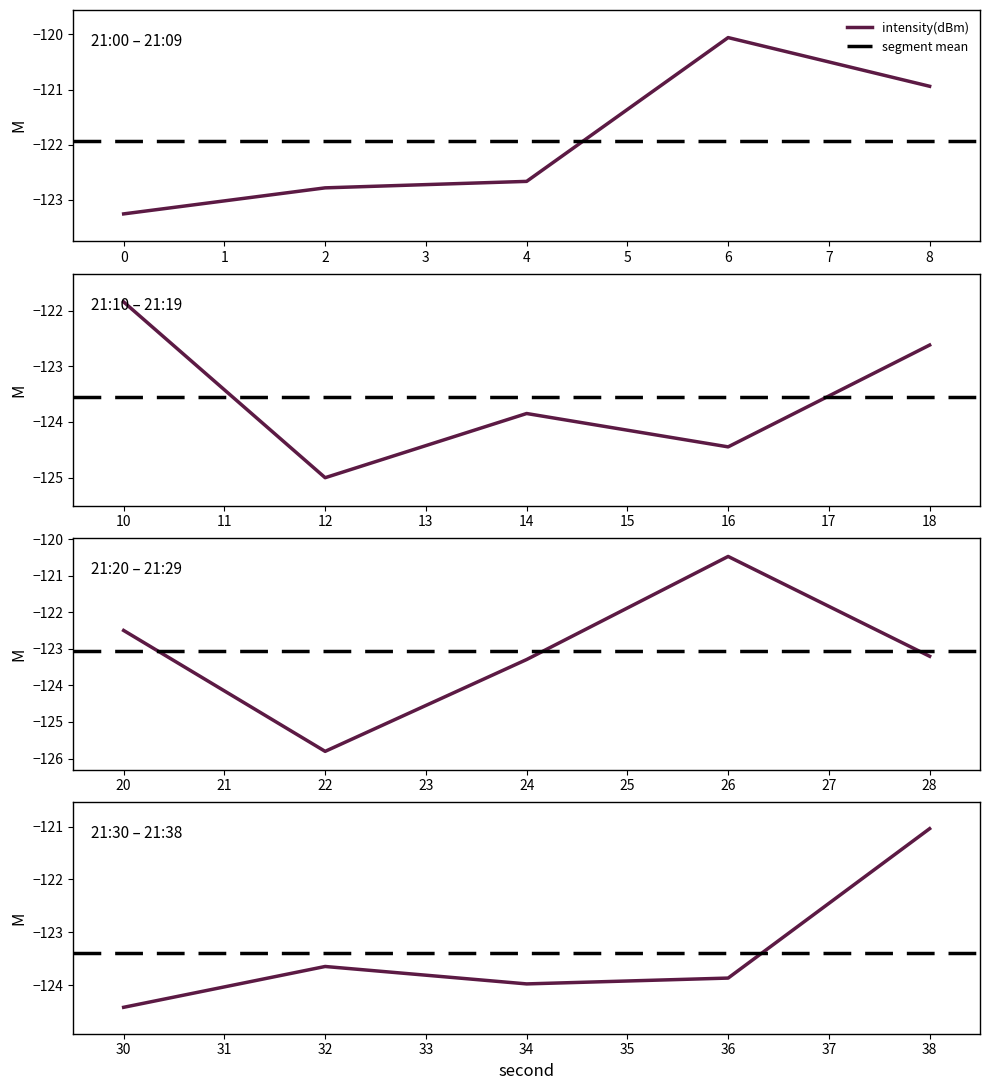

Which category has the highest value across all series?

6